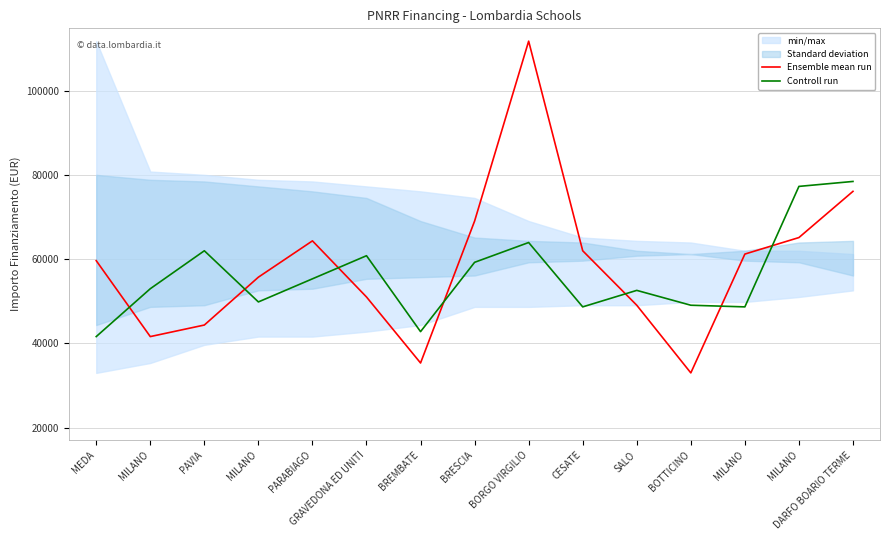

What is the approximate value of Ensemble mean run at MILANO?

61277.4